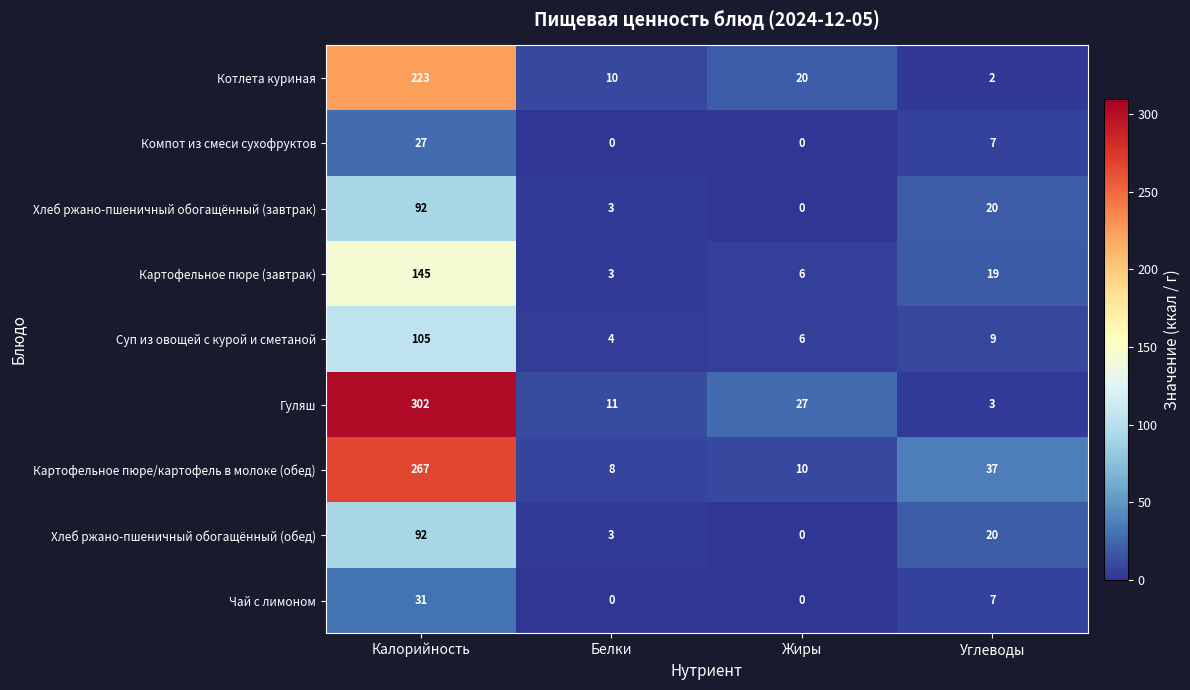

Between Калорийность and Жиры, which series saw the biggest shift?

Гуляш